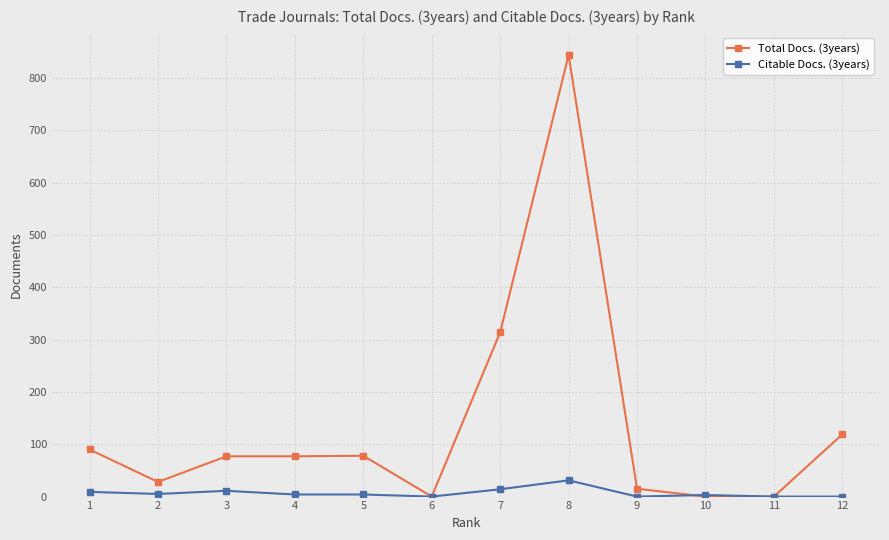

The value of Total Docs. (3years) at 12 is 119. True or false?

True